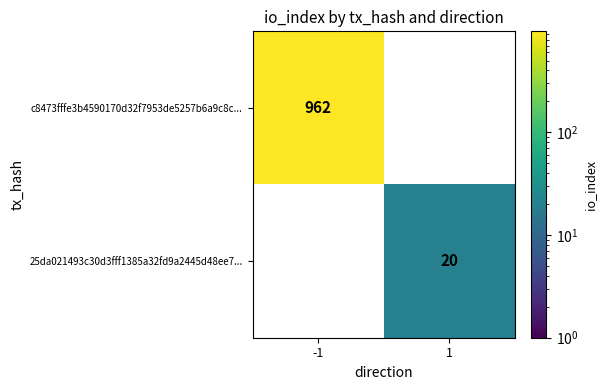

The c8473fffe3b4590170d32f7953de5257b6a9c8c... series shows 962 at -1. True or false?

True